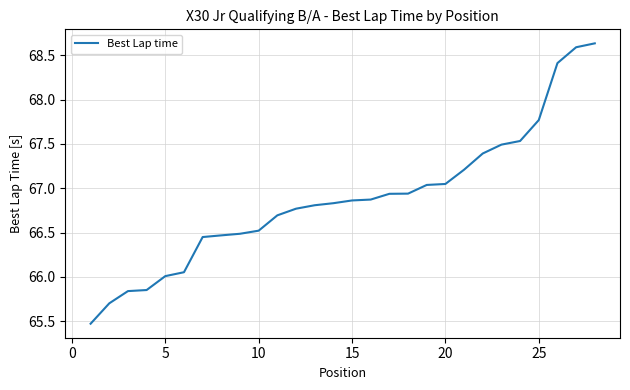

What is the minimum value shown in the chart?

65.5